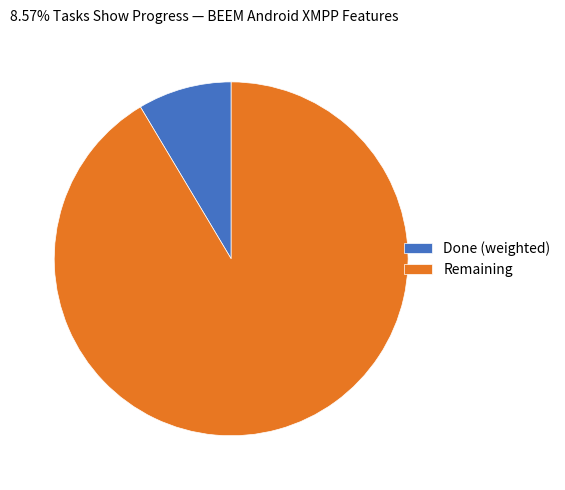

Do Done (weighted) and Remaining together represent more than half of the pie?

Yes